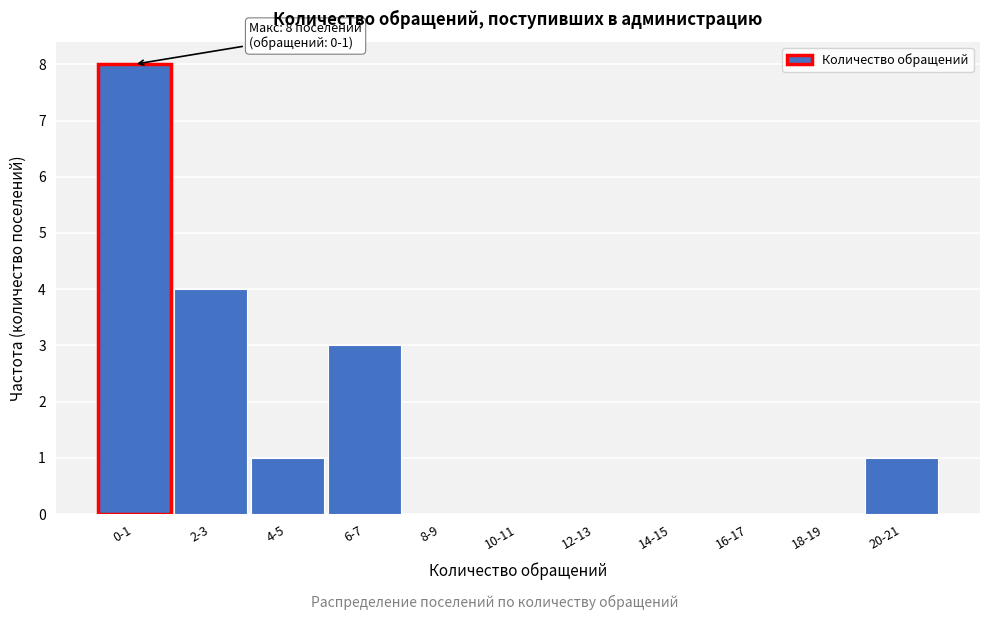

Reading left to right, list all the values displayed in this chart.

0-1=8	2-3=4	4-5=1	6-7=3	8-9=0	10-11=0	12-13=0	14-15=0	16-17=0	18-19=0	20-21=1